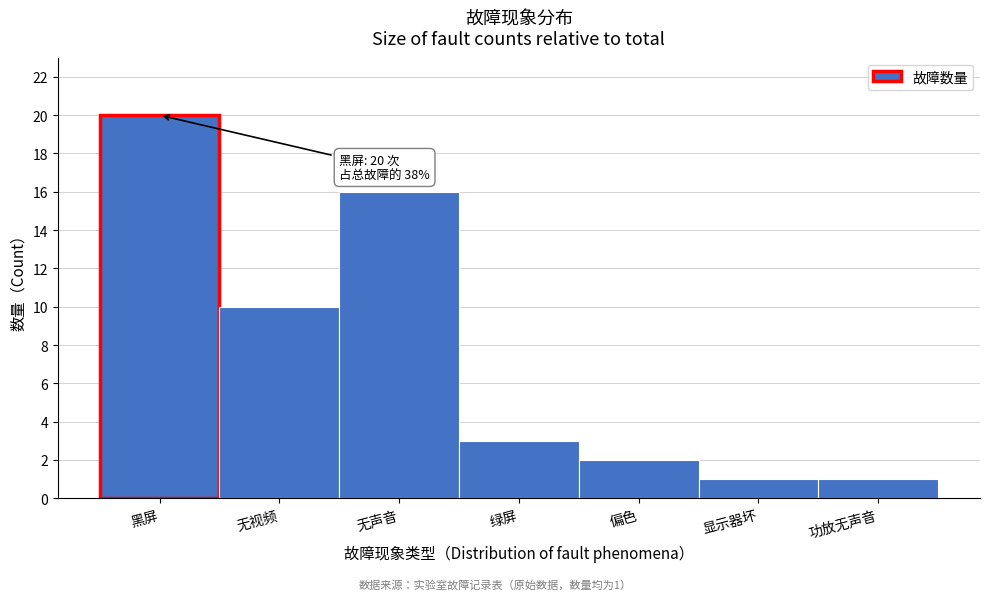

Reading left to right, what are all the values shown in this chart?

20	10	16	3	2	1	1